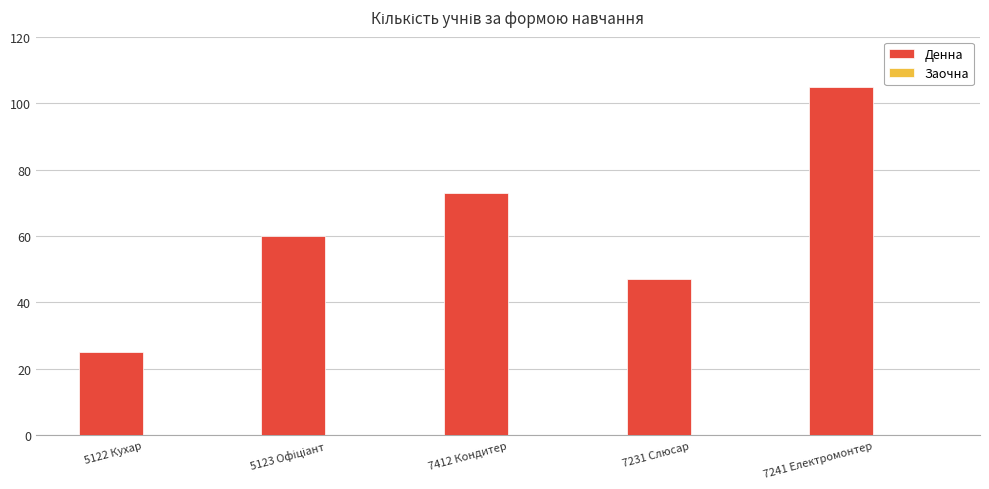

What is the value of the 3rd bar from the left?

73